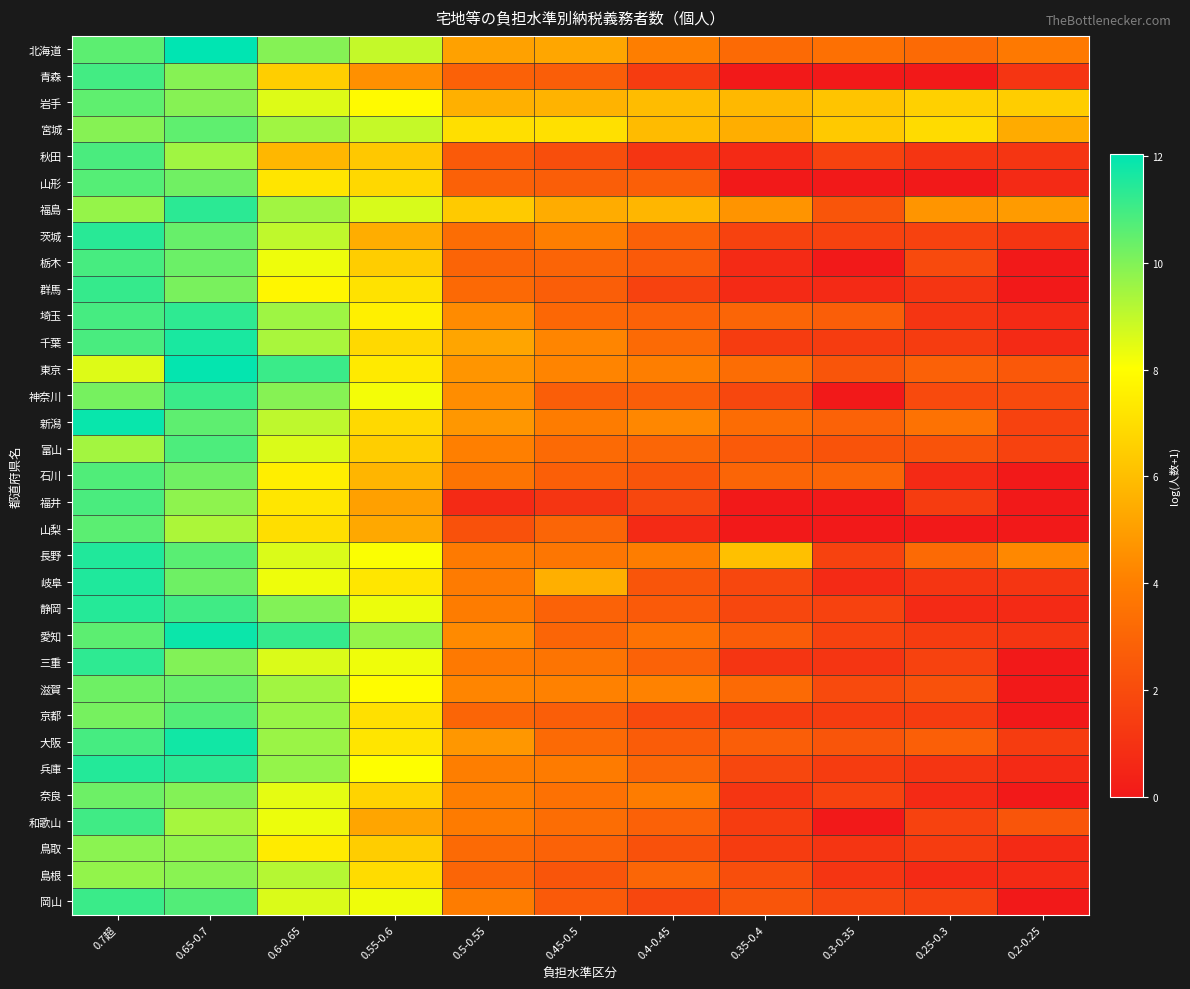

Count the number of data series in this chart.

33